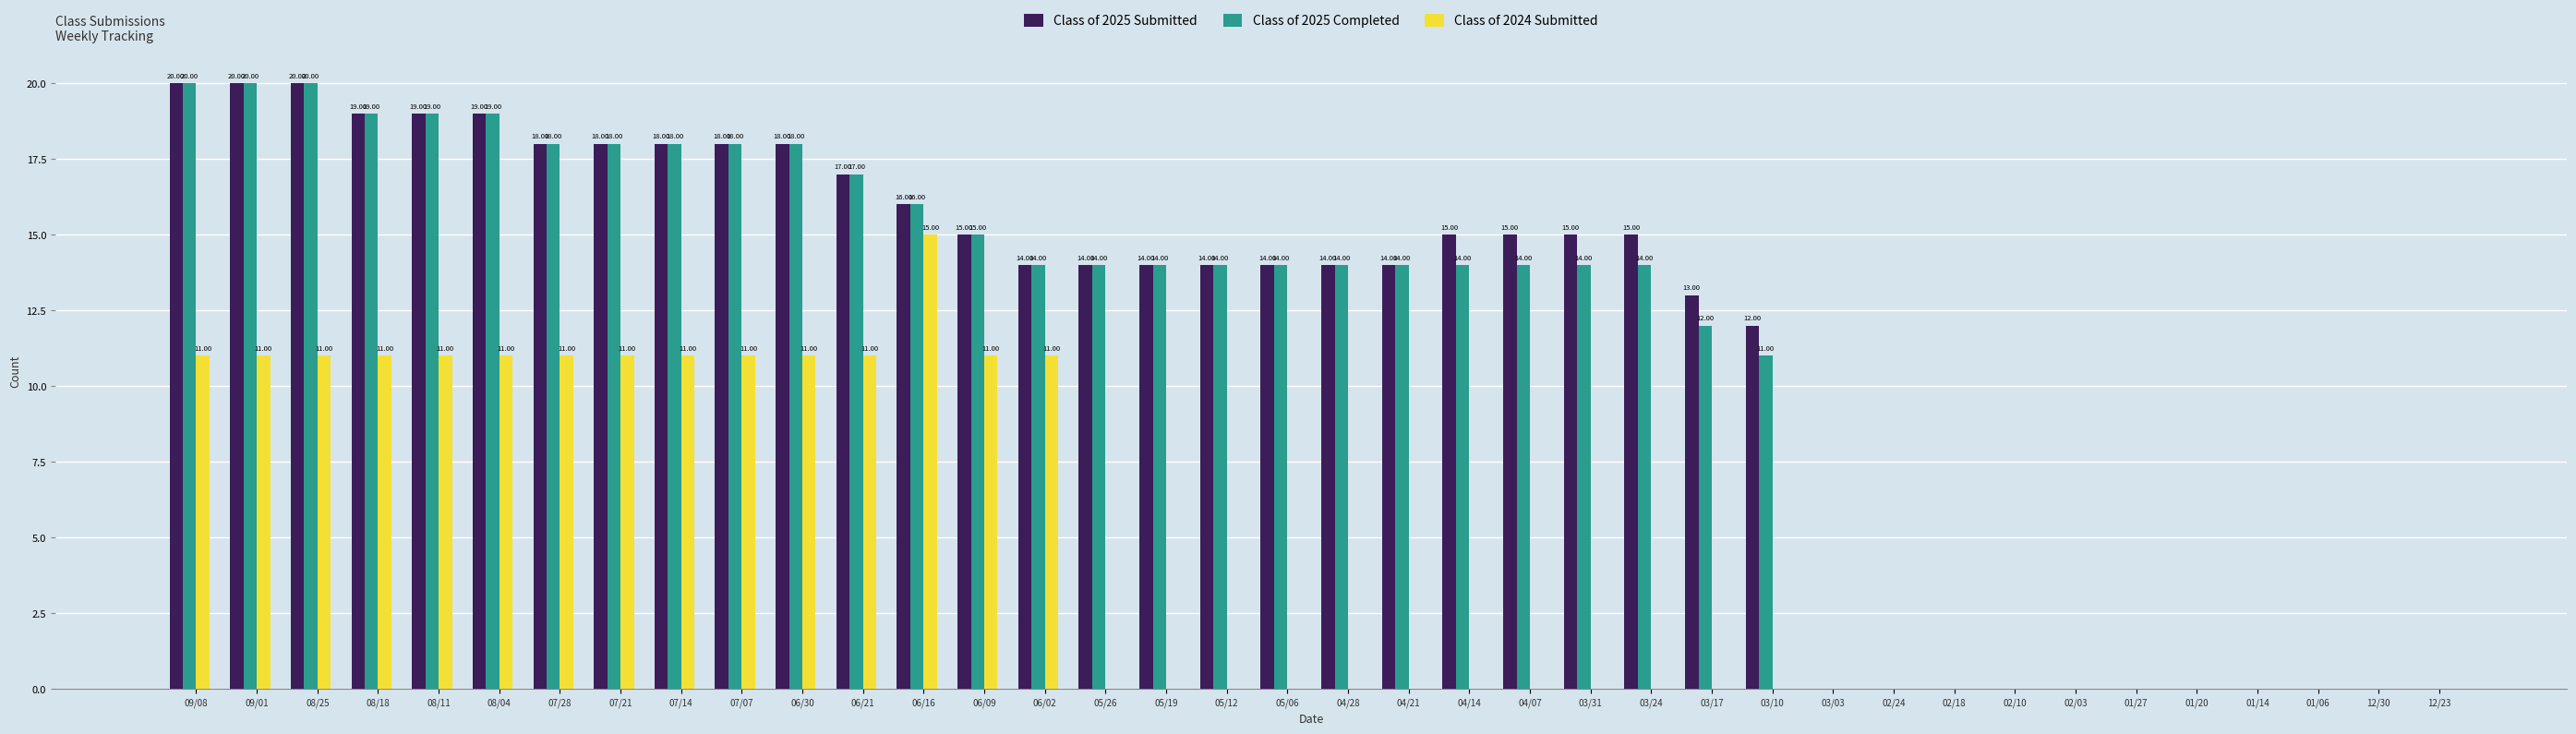

Which series has the largest total across all categories?

Class of 2025 Submitted